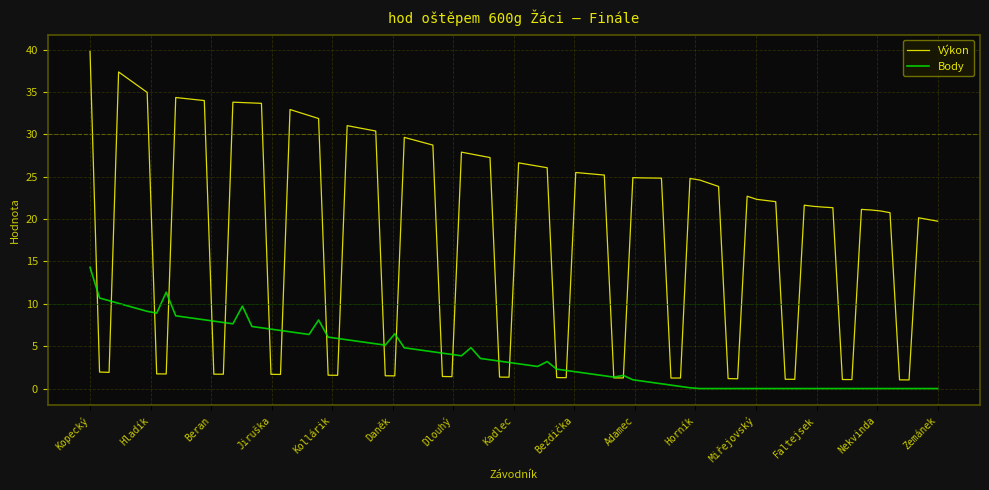

Which series has the largest total across all categories?

Výkon